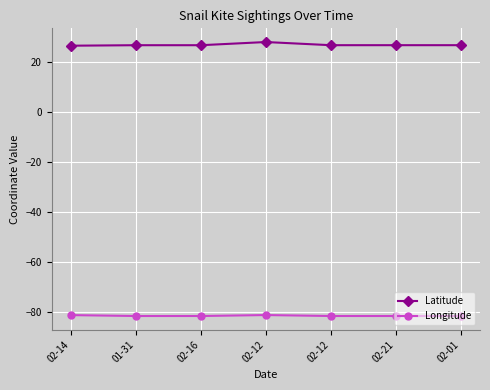

What is the sum of the Latitude values at 02-16 and 02-12?

54.6